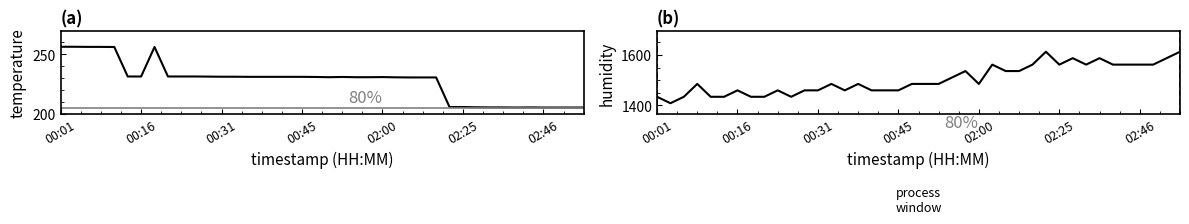

What position from the right is 25?

15